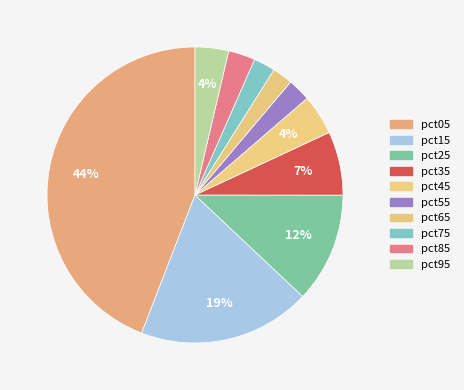

Combined, what portion of the pie is pct65 and pct35?

9.2%